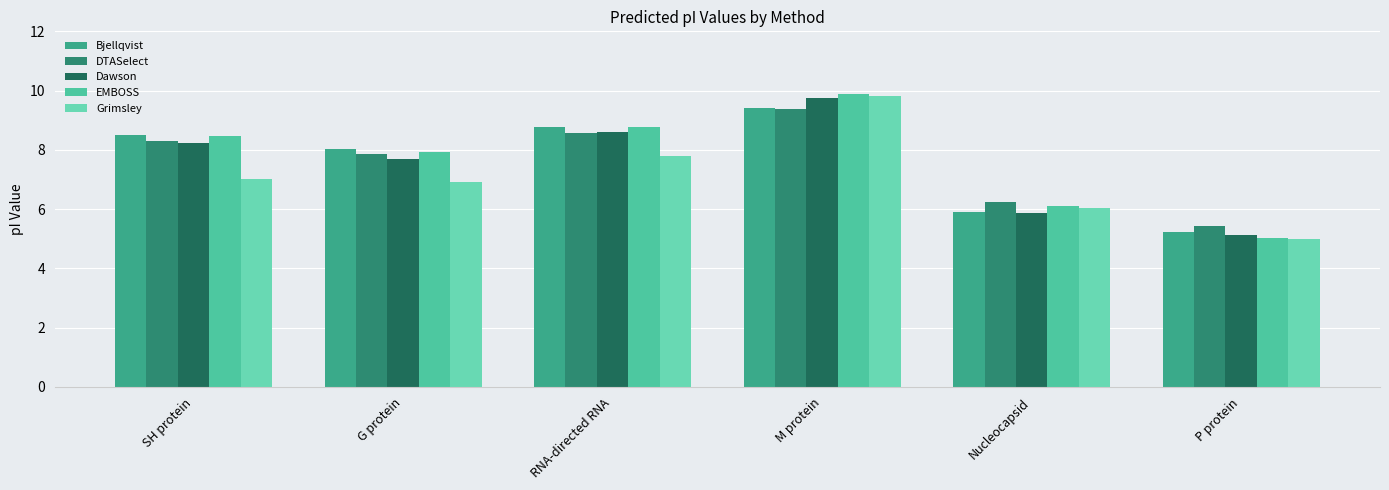

Which series has the largest total across all categories?

EMBOSS